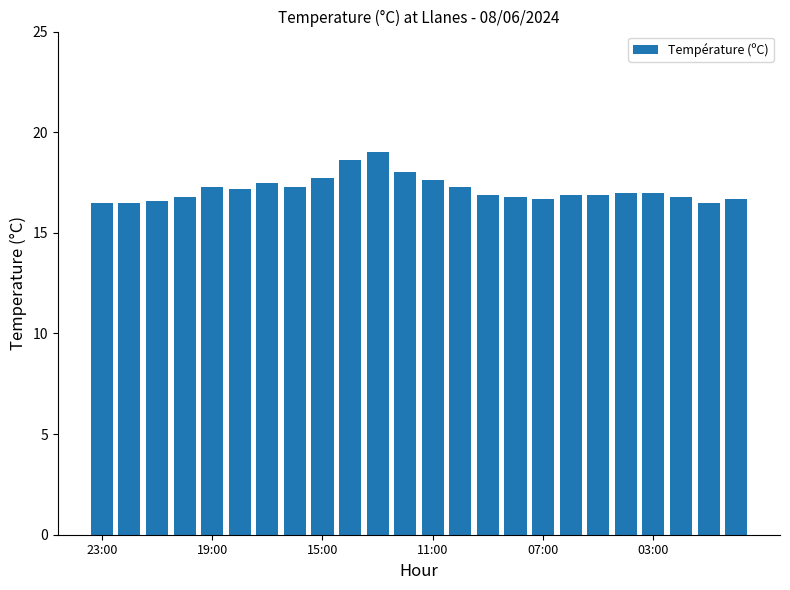

How many bars are there in total?

24